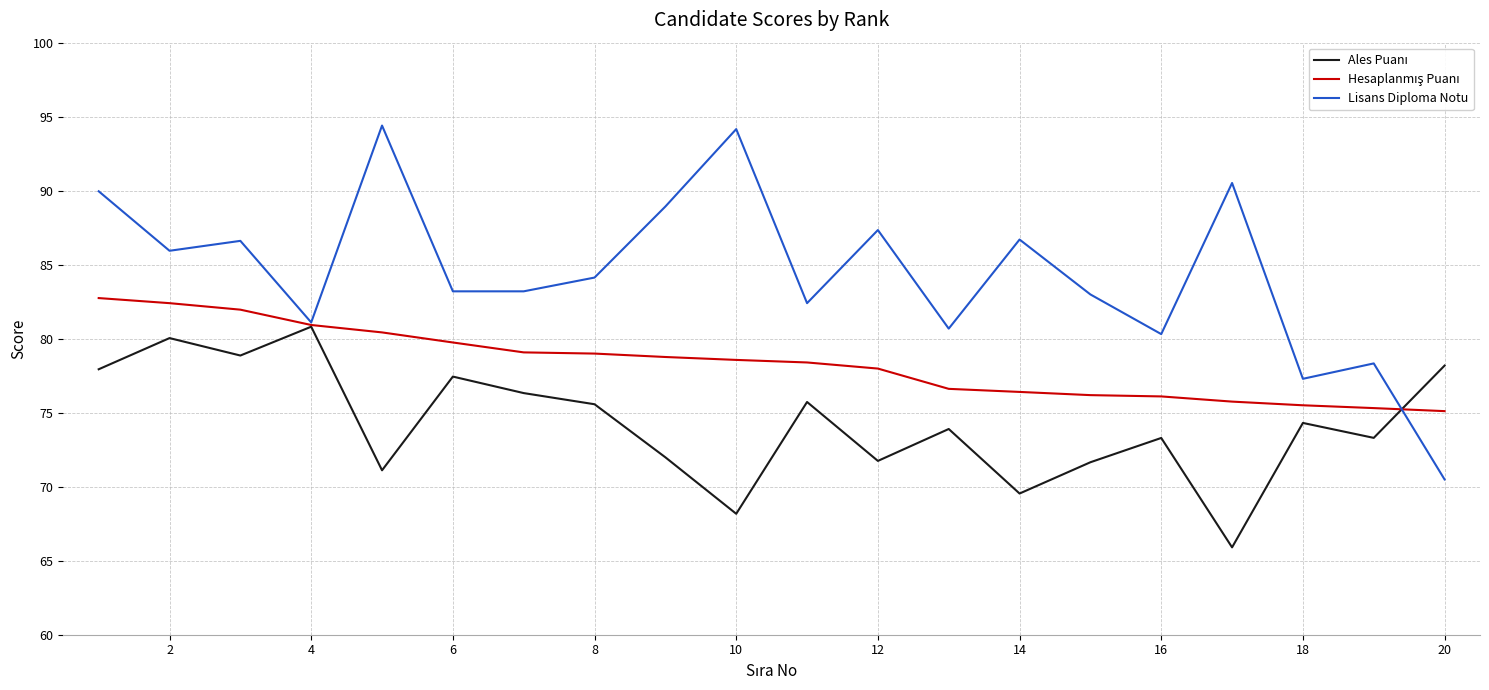

How many values in the Lisans Diploma Notu series are below 84?

10